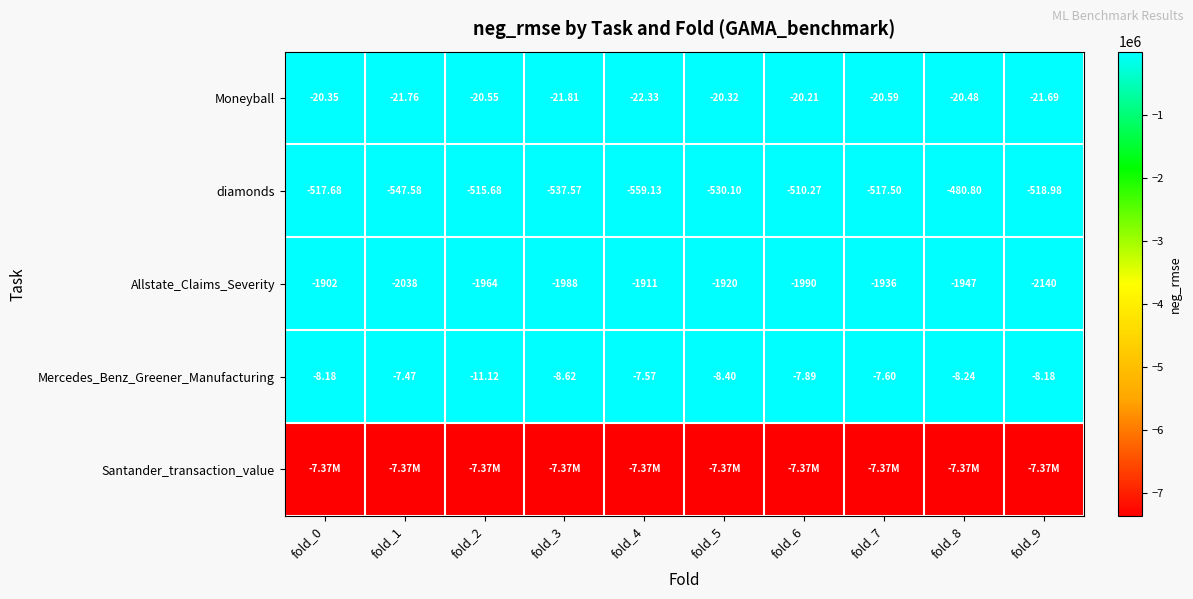

Is the value of diamonds at fold_6 greater than the value of Allstate_Claims_Severity at fold_4?

Yes